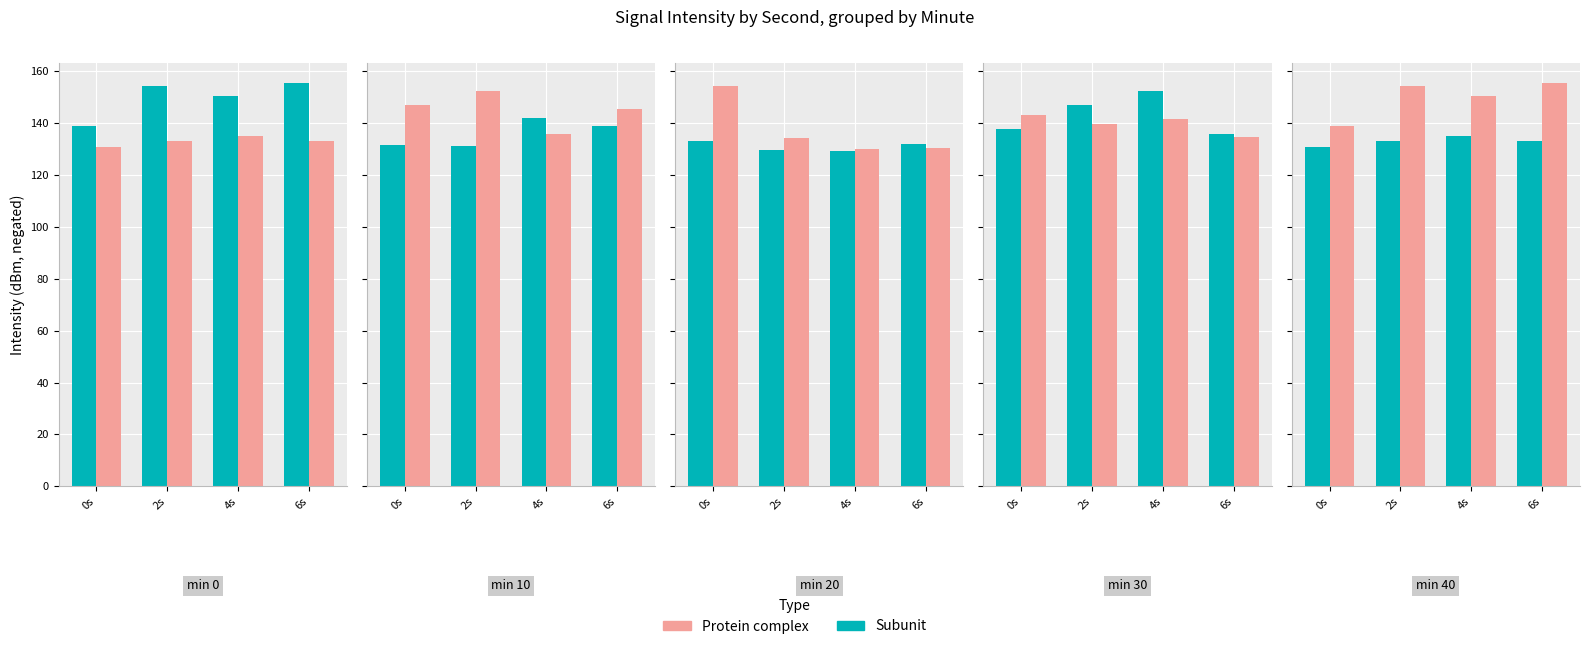

List the series in order of their overall mean, highest first.

Protein complex, Subunit